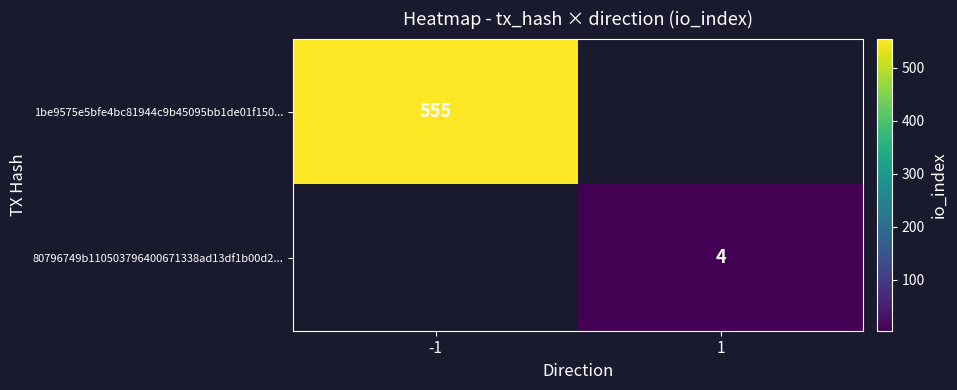

Is the value of 80796749b110503796400671338ad13df1b00d2... at 1 greater than the value of 1be9575e5bfe4bc81944c9b45095bb1de01f150... at -1?

No